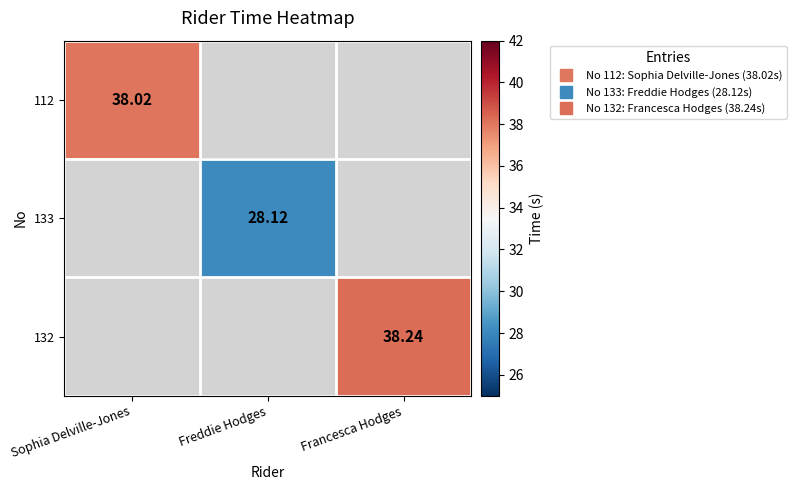

What is the lowest value of the 112 series?

38.0